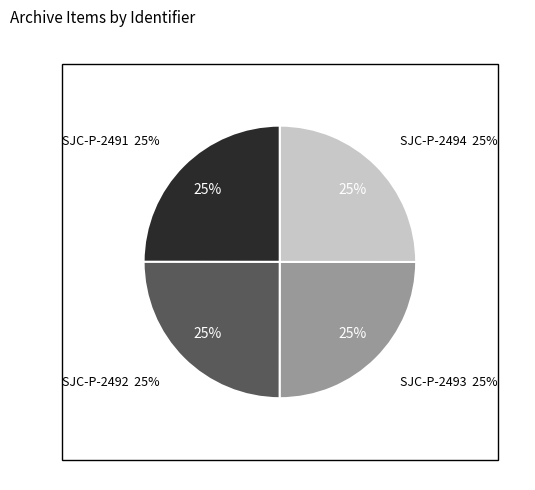

How many slices are in this pie chart?

4